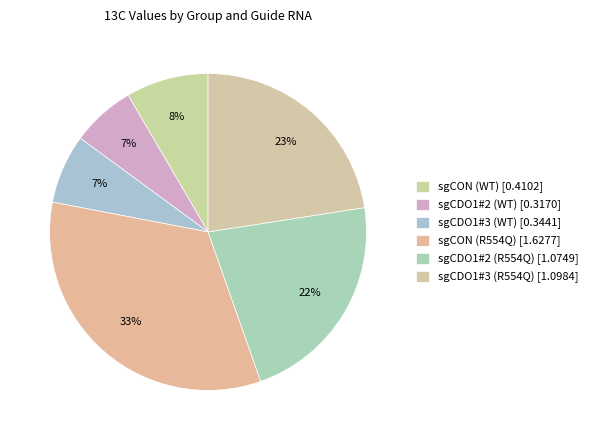

What percentage is the sgCON (WT) slice, to the nearest percent?

8%